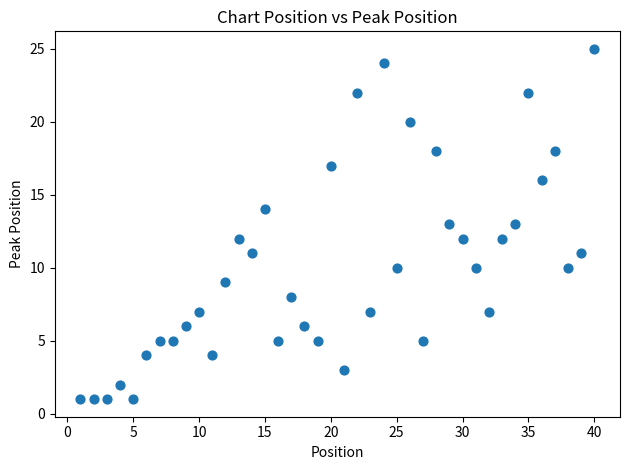

What is the range of X values (max minus min)?

39